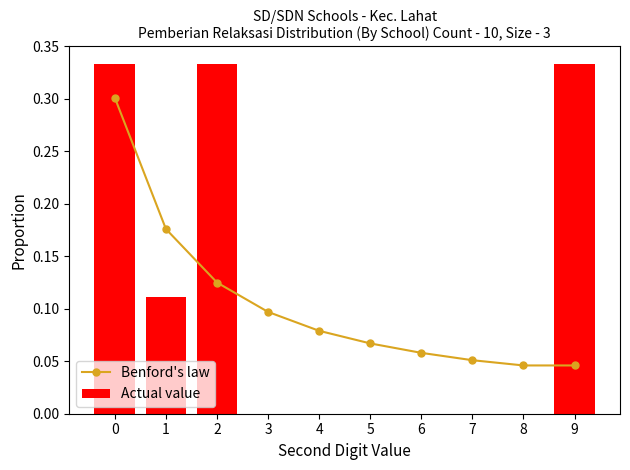

Which series has the largest range (max minus min)?

Actual value